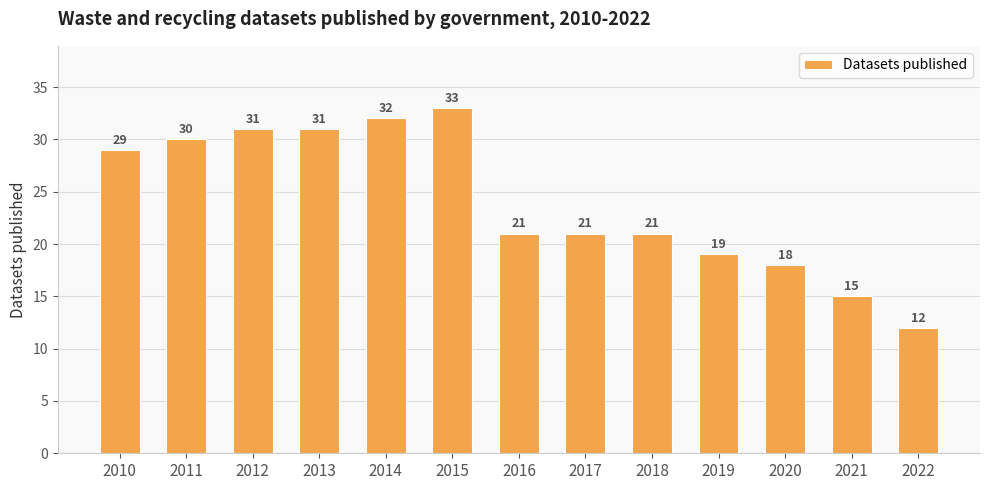

Which label corresponds to the largest value in the chart?

2015